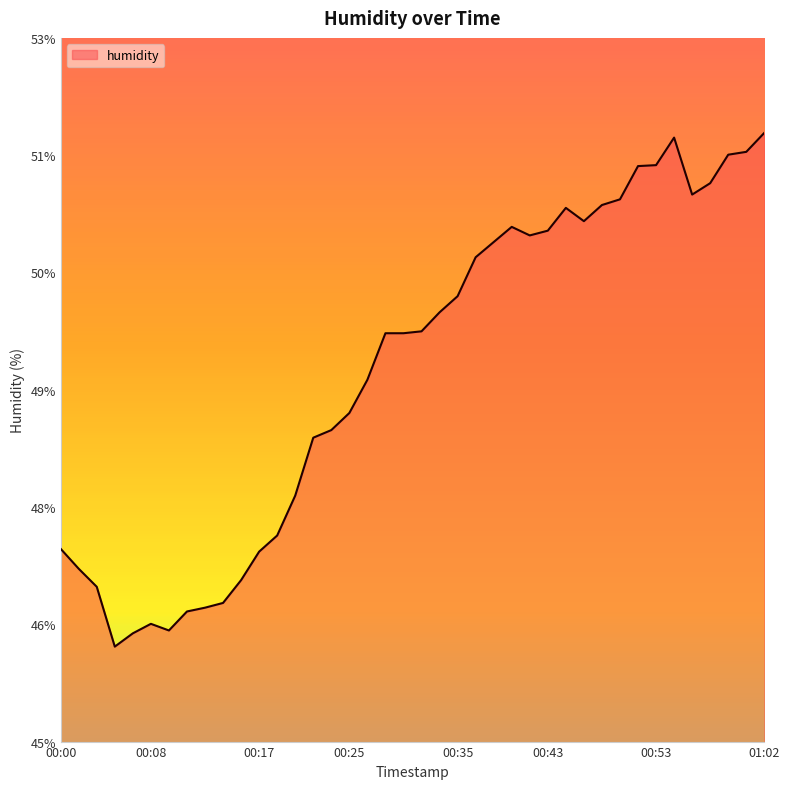

Does the chart display data point markers on the line(s)?

No